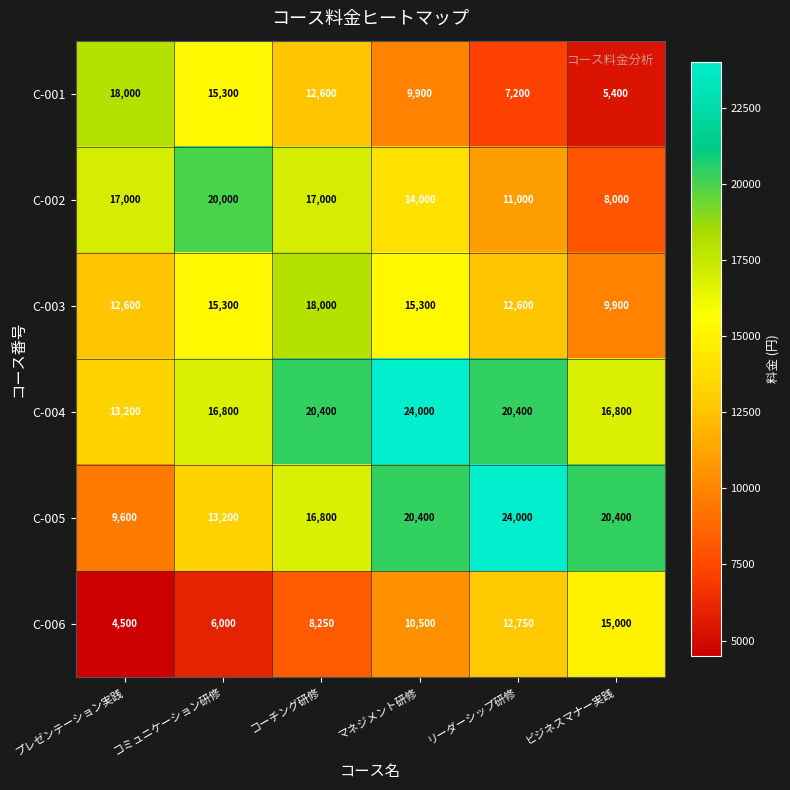

At which category does the chart reach its minimum across all series?

プレゼンテーション実践